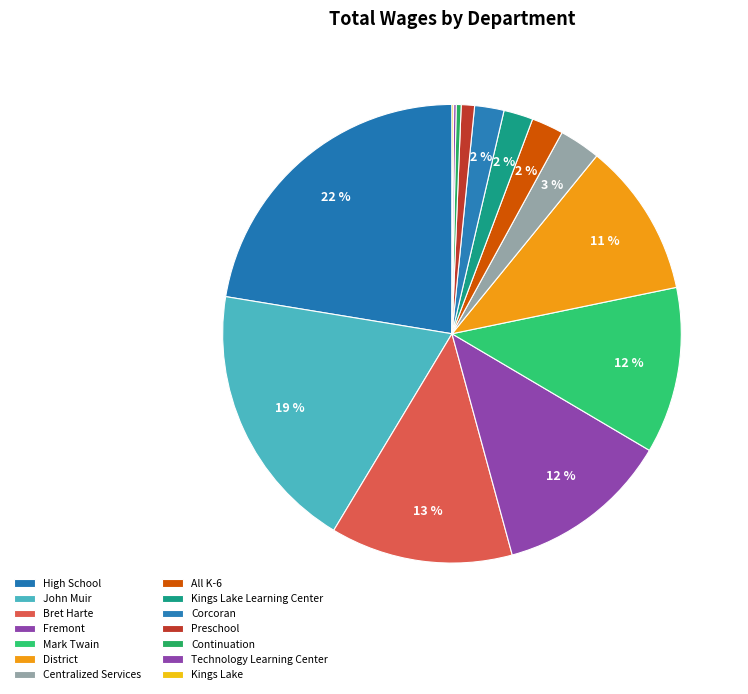

Which has a higher value, High School or Fremont?

High School